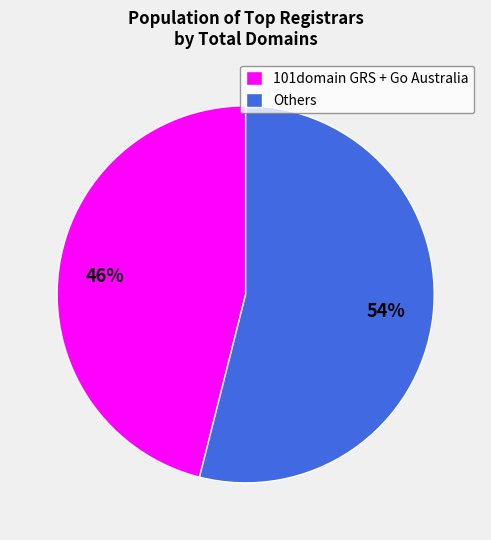

Rank the categories by value from lowest to highest.

101domain GRS + Go Australia, Others